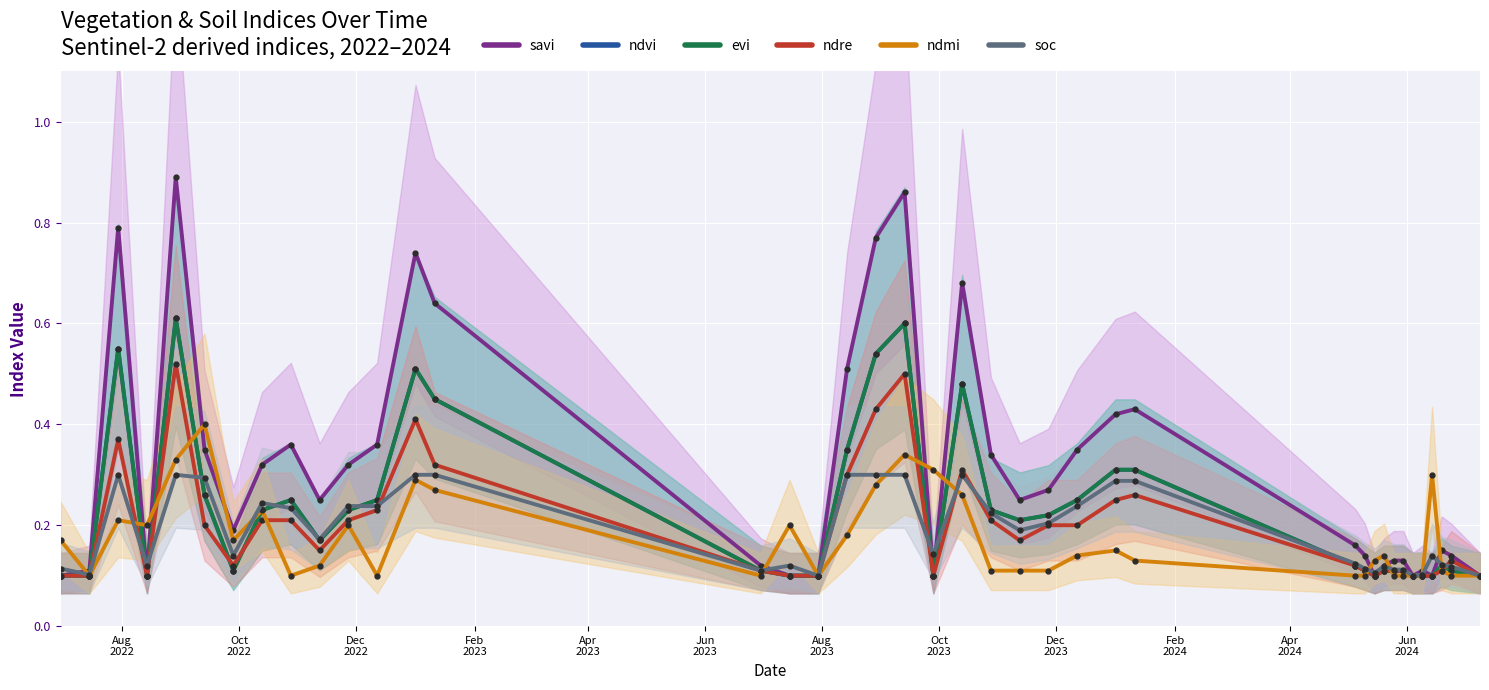

At which category does the chart reach its minimum across all series?

Aug
2022